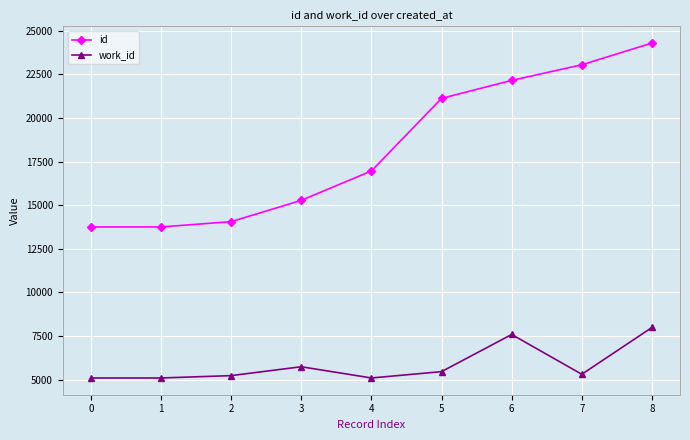

Is the value of id at 8 greater than the value of work_id at 1?

Yes